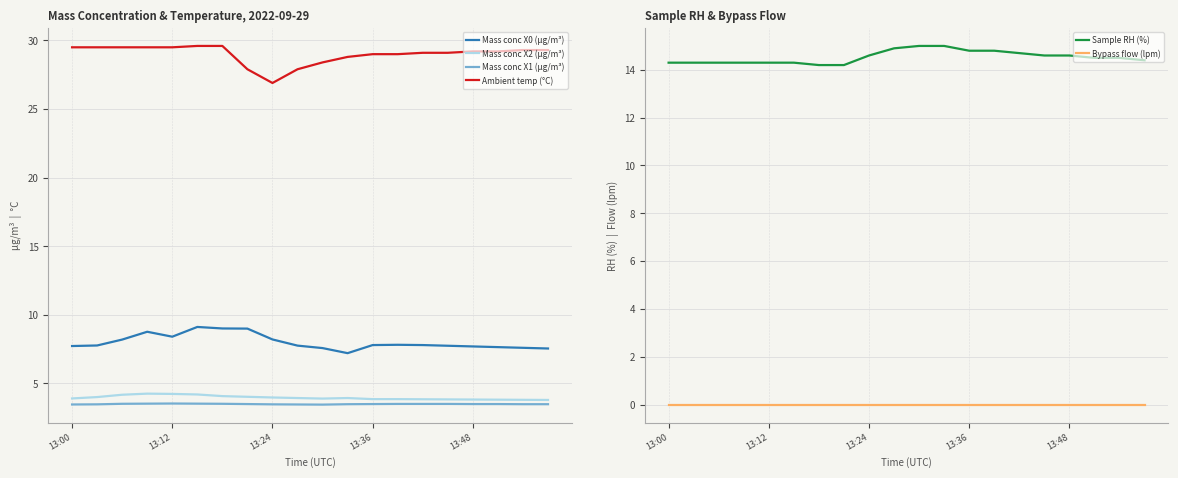

Is the value of Sample RH (%) at 17 greater than the value of Ambient temp (°C) at 17?

No